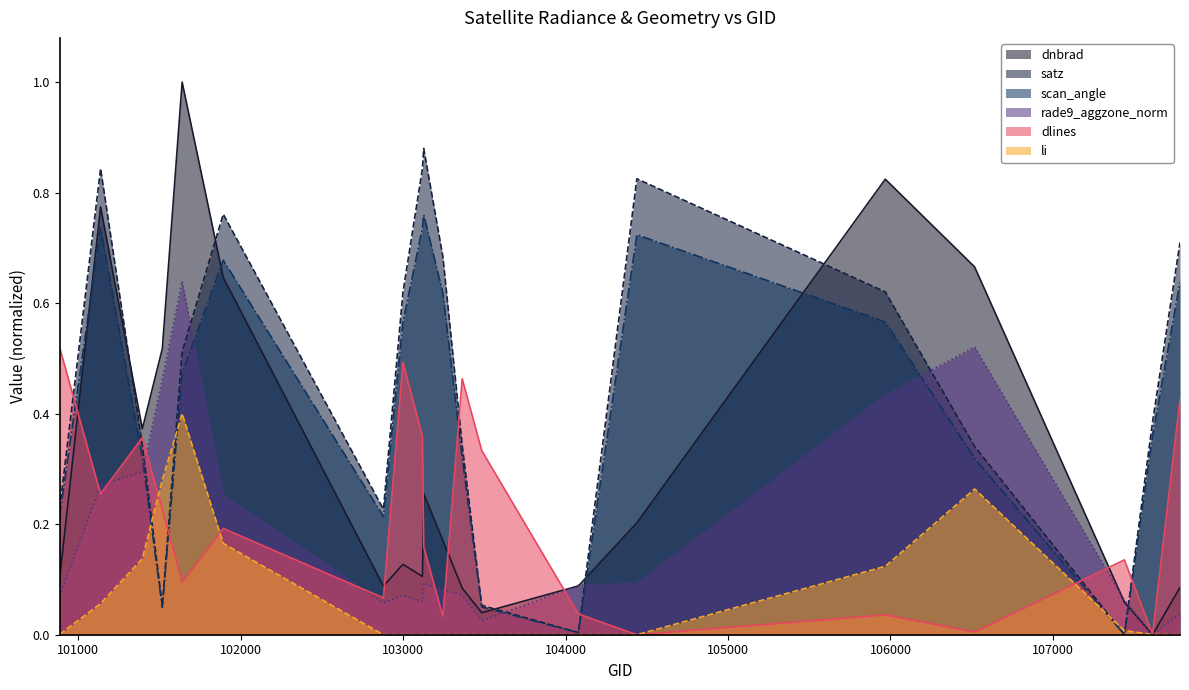

What is the sum of the satz values at 103484 and 103127?

0.9